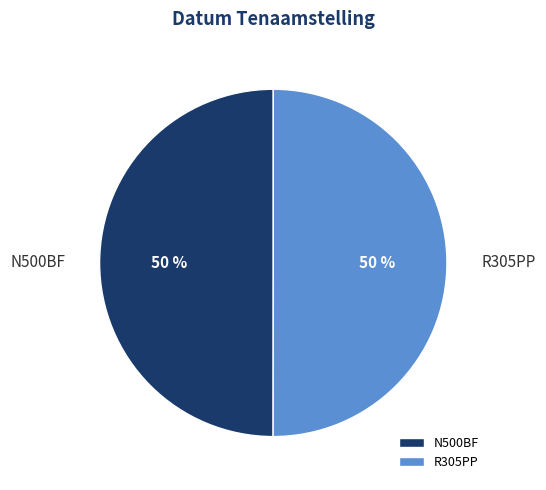

The R305PP slice represents 50% of the pie. True or false?

True